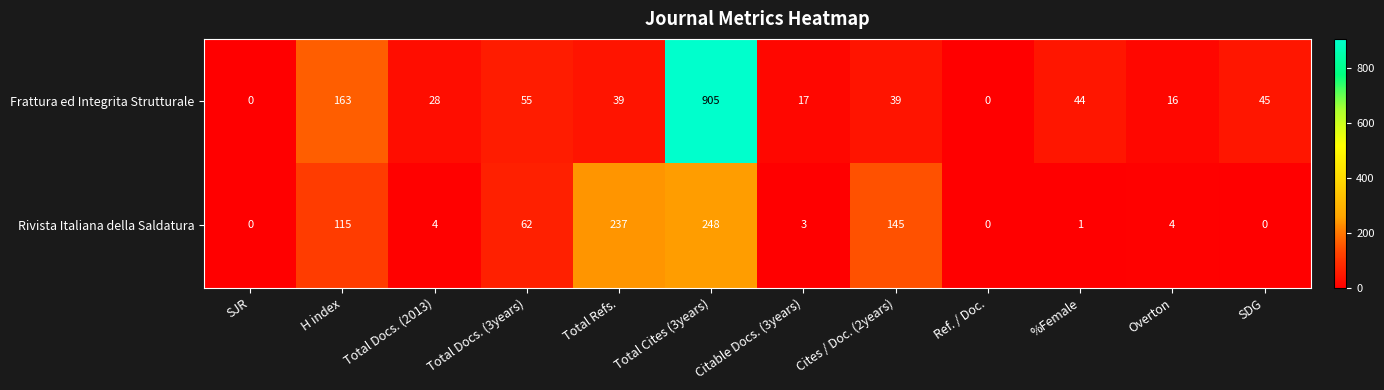

What is the sum of all Rivista Italiana della Saldatura values?

819